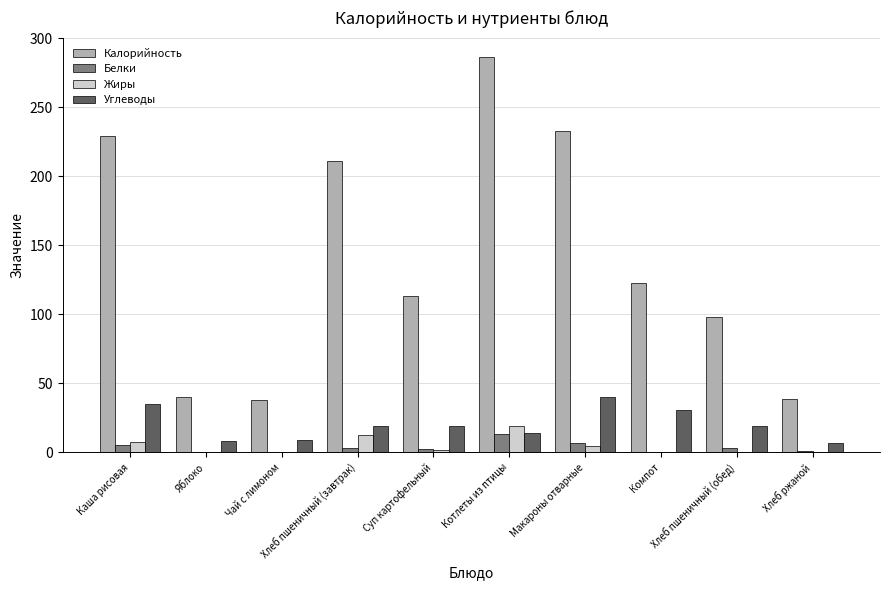

What are all the series names shown in the legend?

Калорийность, Белки, Жиры, Углеводы